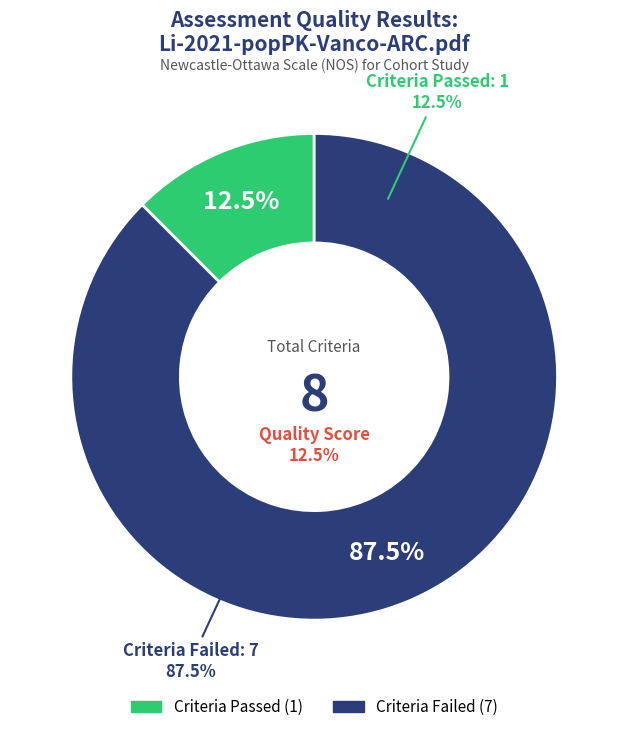

True or false: Criteria Failed accounts for 99% of the total.

False